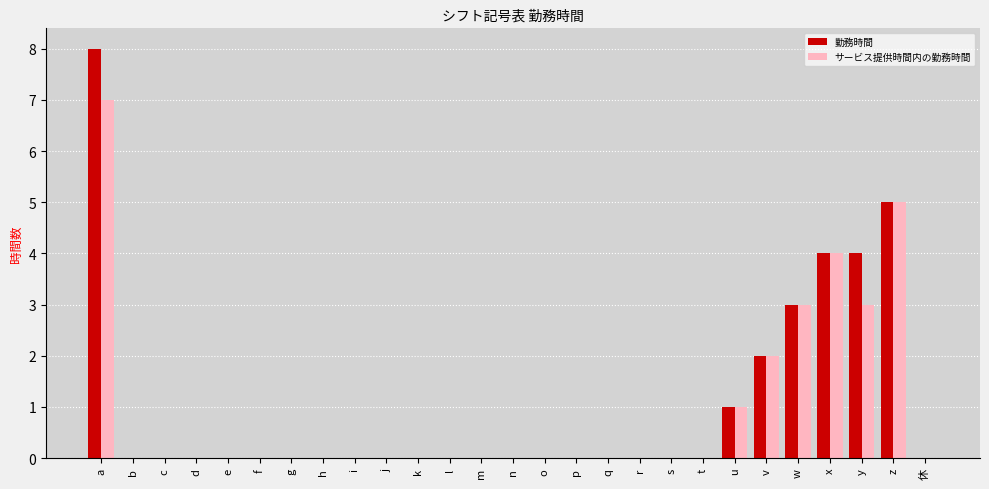

At which category is the sum across all series the highest?

a